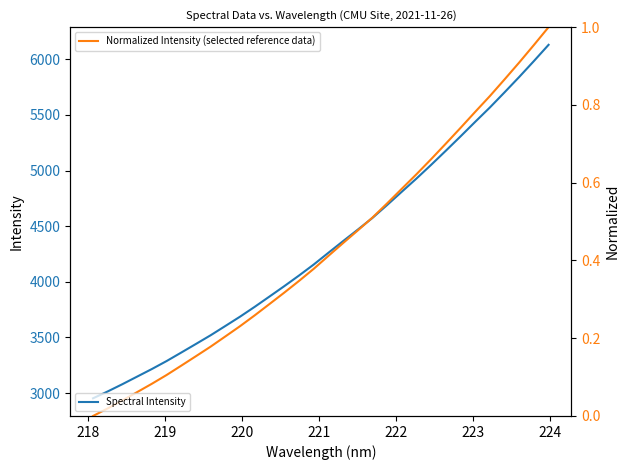

How many values in Normalized Intensity (selected reference data) are above zero?

31